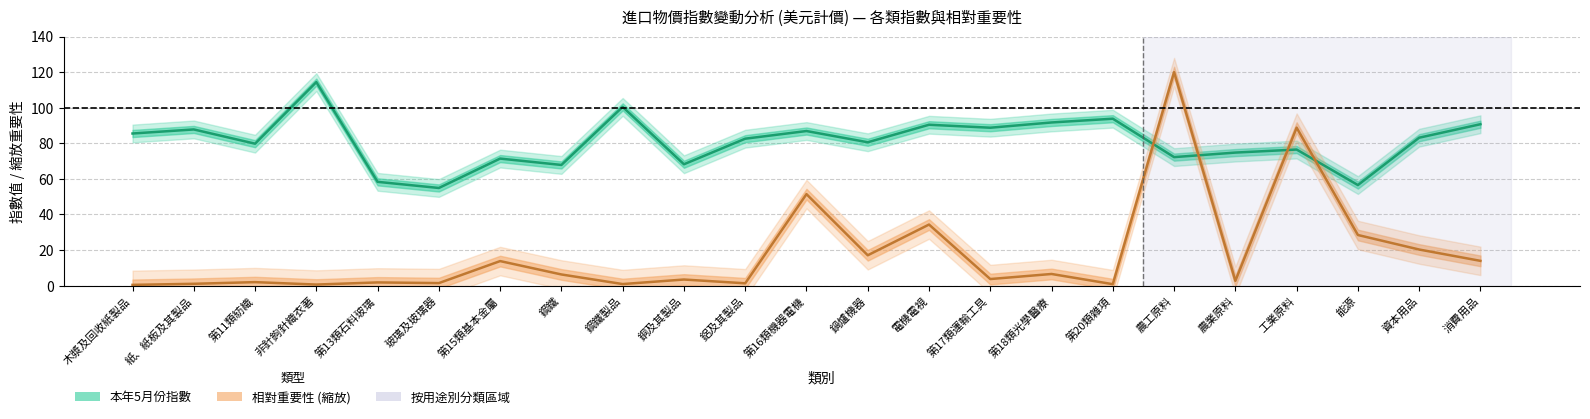

The value of relative_importance at 消費用品 is 13.9. True or false?

True